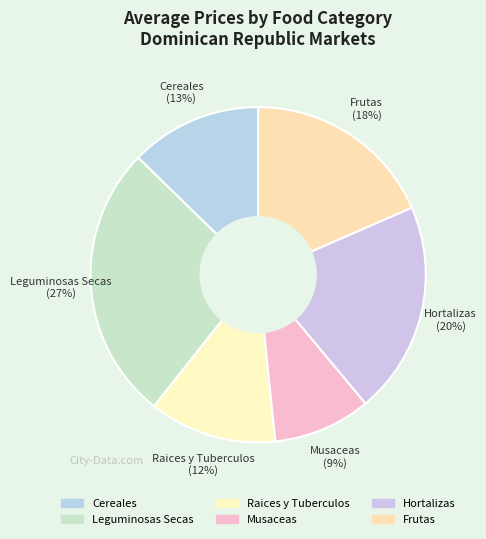

Which slice is the smallest?

Musaceas